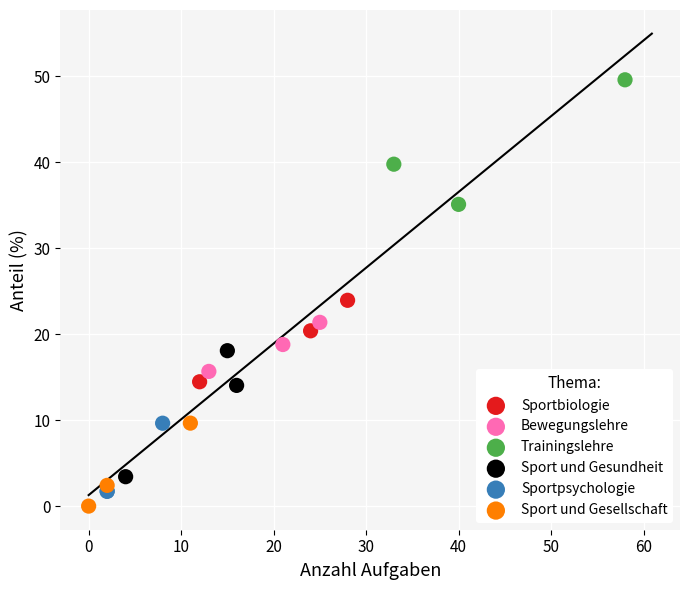

Which series reaches the maximum Y coordinate?

Trainingslehre